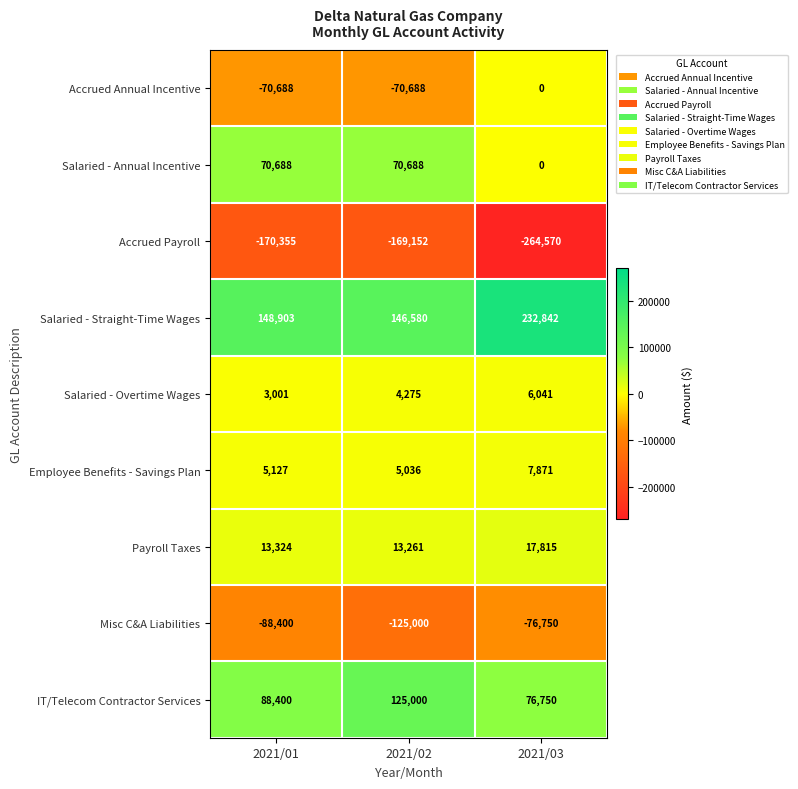

Rank the series by their maximum value, from lowest to highest.

Accrued Payroll, Misc C&A Liabilities, Accrued Annual Incentive, Salaried - Overtime Wages, Employee Benefits - Savings Plan, Payroll Taxes, Salaried - Annual Incentive, IT/Telecom Contractor Services, Salaried - Straight-Time Wages